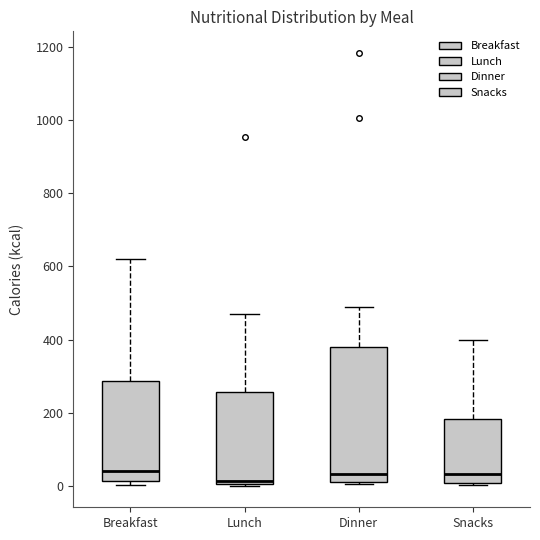

Which box is the tallest, from its lower edge to its upper edge?

Dinner